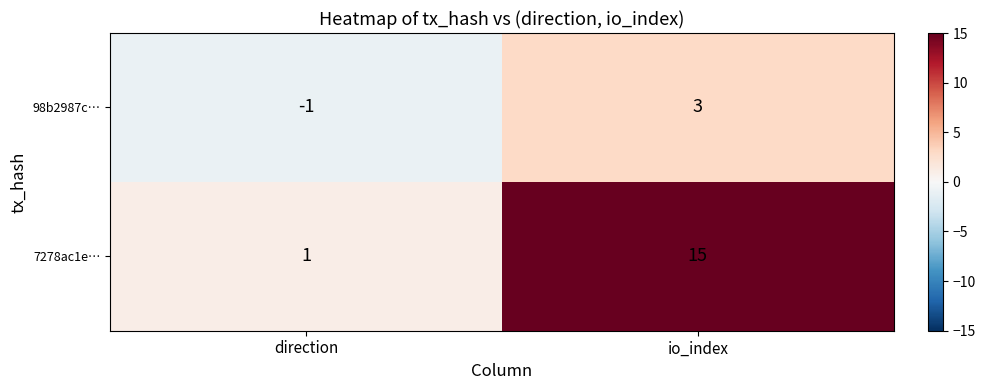

Is it true that 98b2987c… equals 3 at io_index?

True